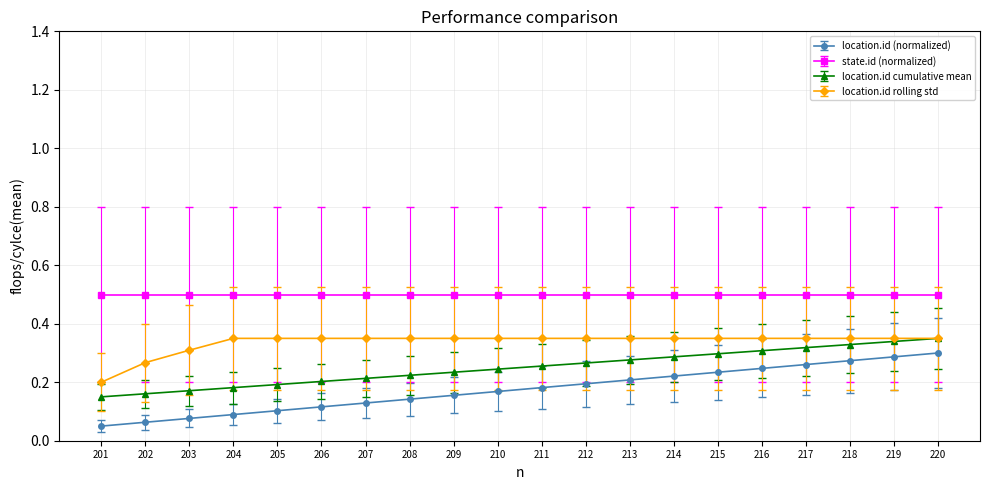

Is this an area chart (filled region under the line)?

No